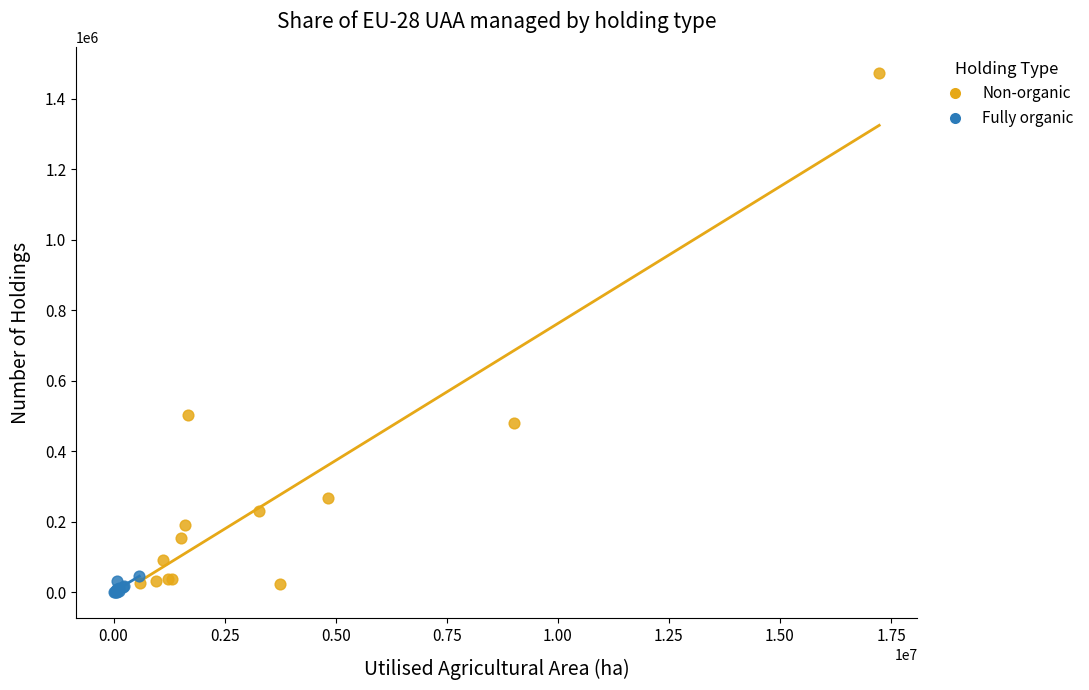

Which series reaches the minimum Y coordinate?

Fully organic